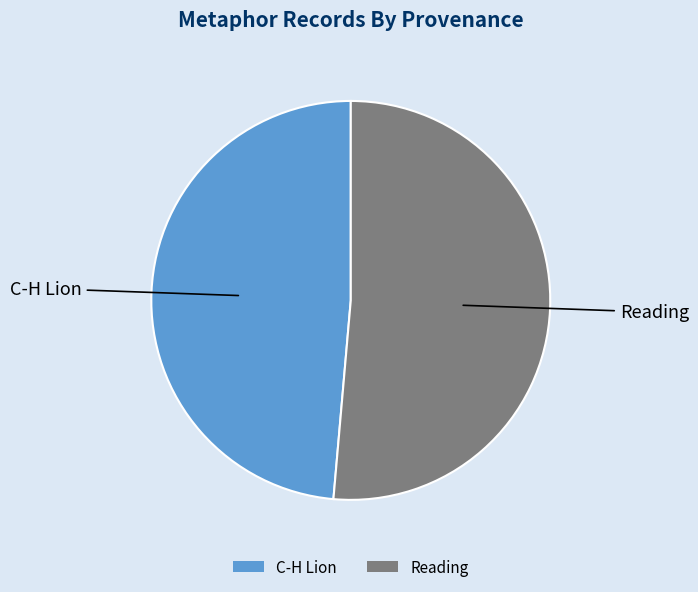

Approximately how many times larger is the value at C-H Lion compared to Reading?

0.9